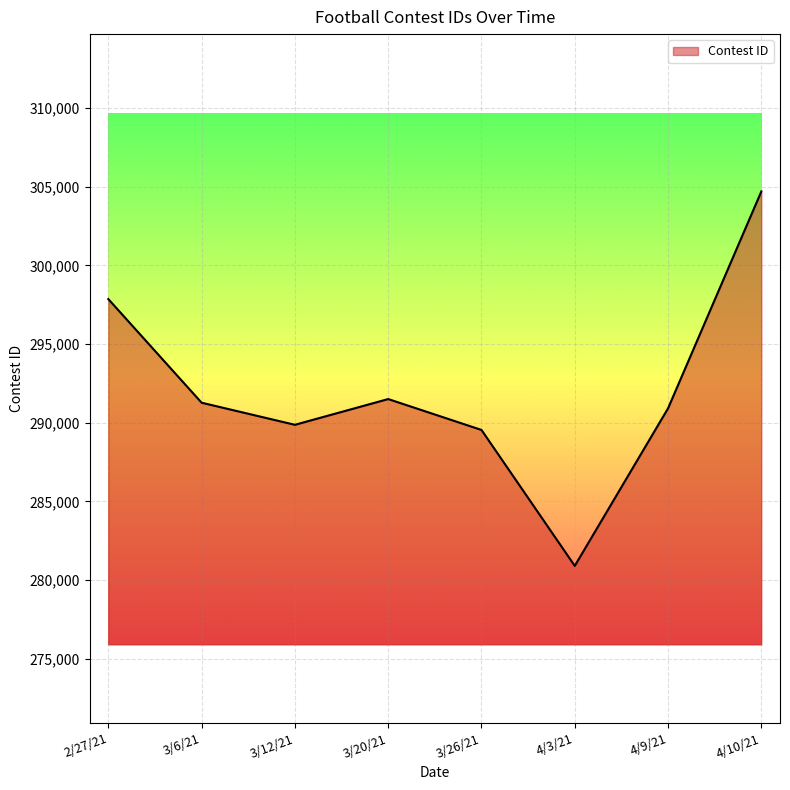

Where is the first local minimum?

3/12/21